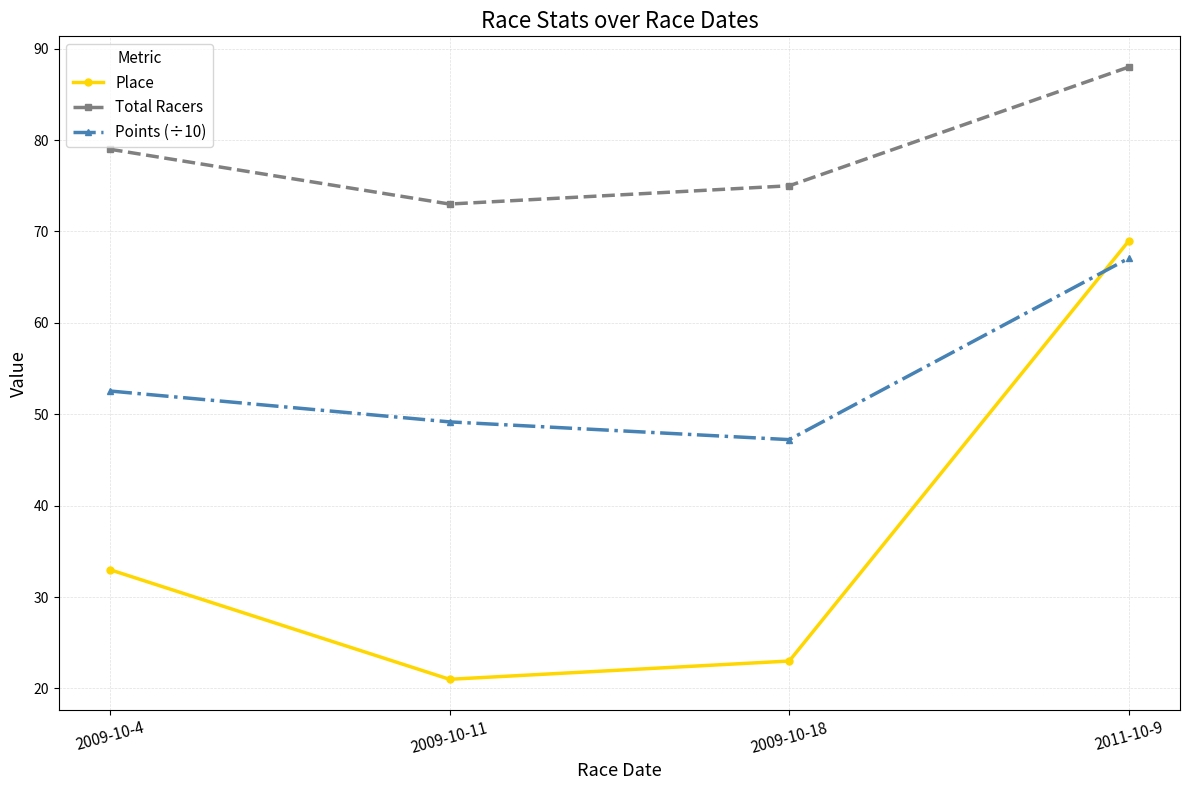

Where is Points (÷10) nearest to the value 57?

2009-10-4